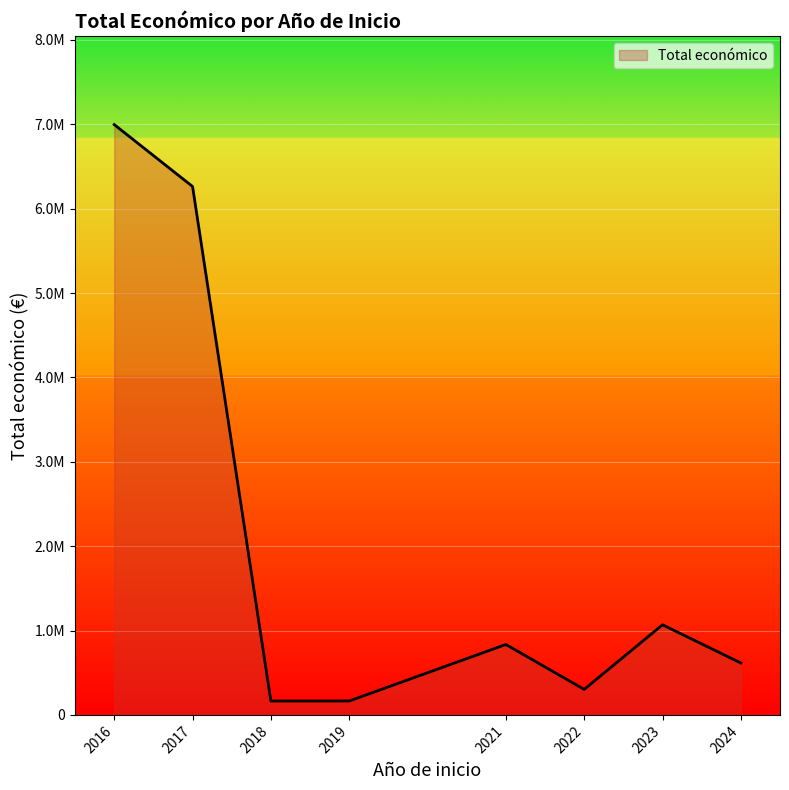

What is the value of the 1st point from the left?

6996922